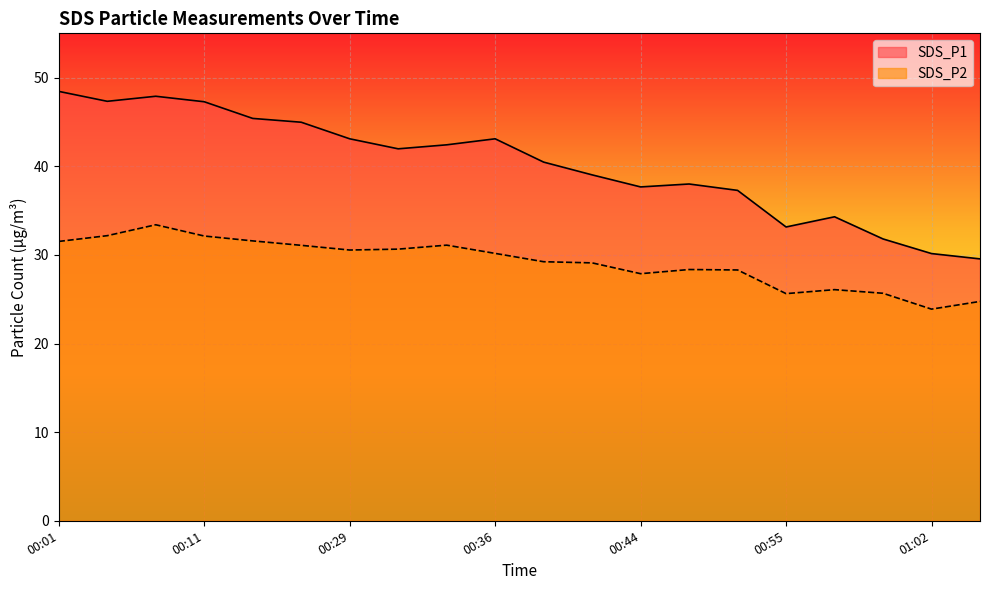

What is the total value across all series at 00:49?

65.6